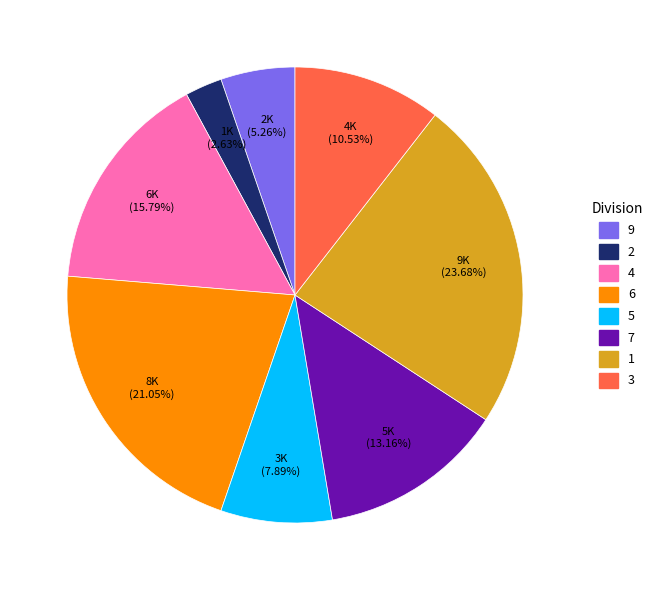

To the nearest percent, what is the combined percentage of 9 and 1?

29%